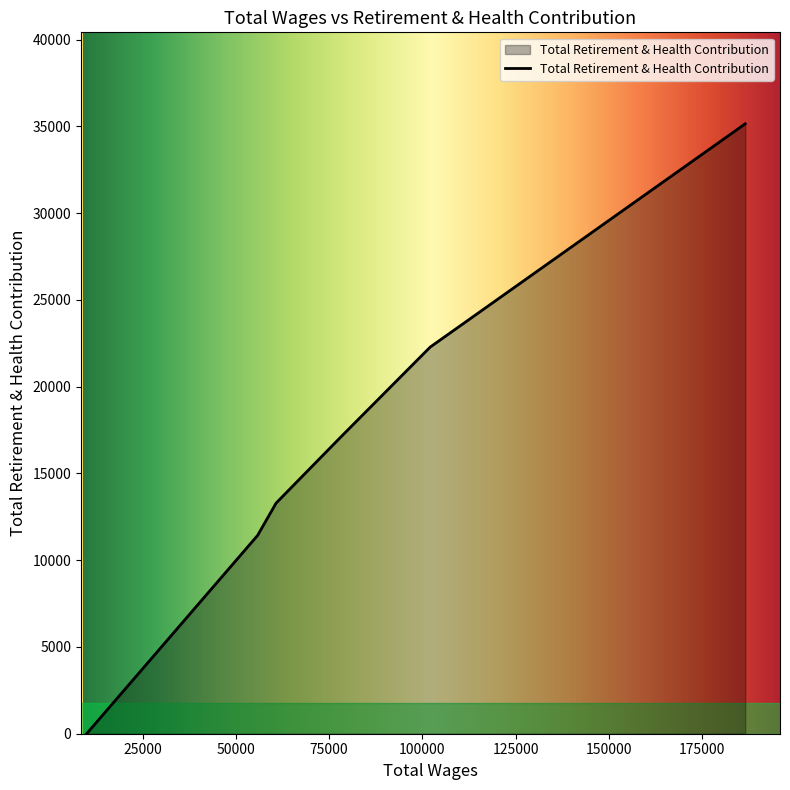

True or false: the data has more than 1 interior local peaks.

False